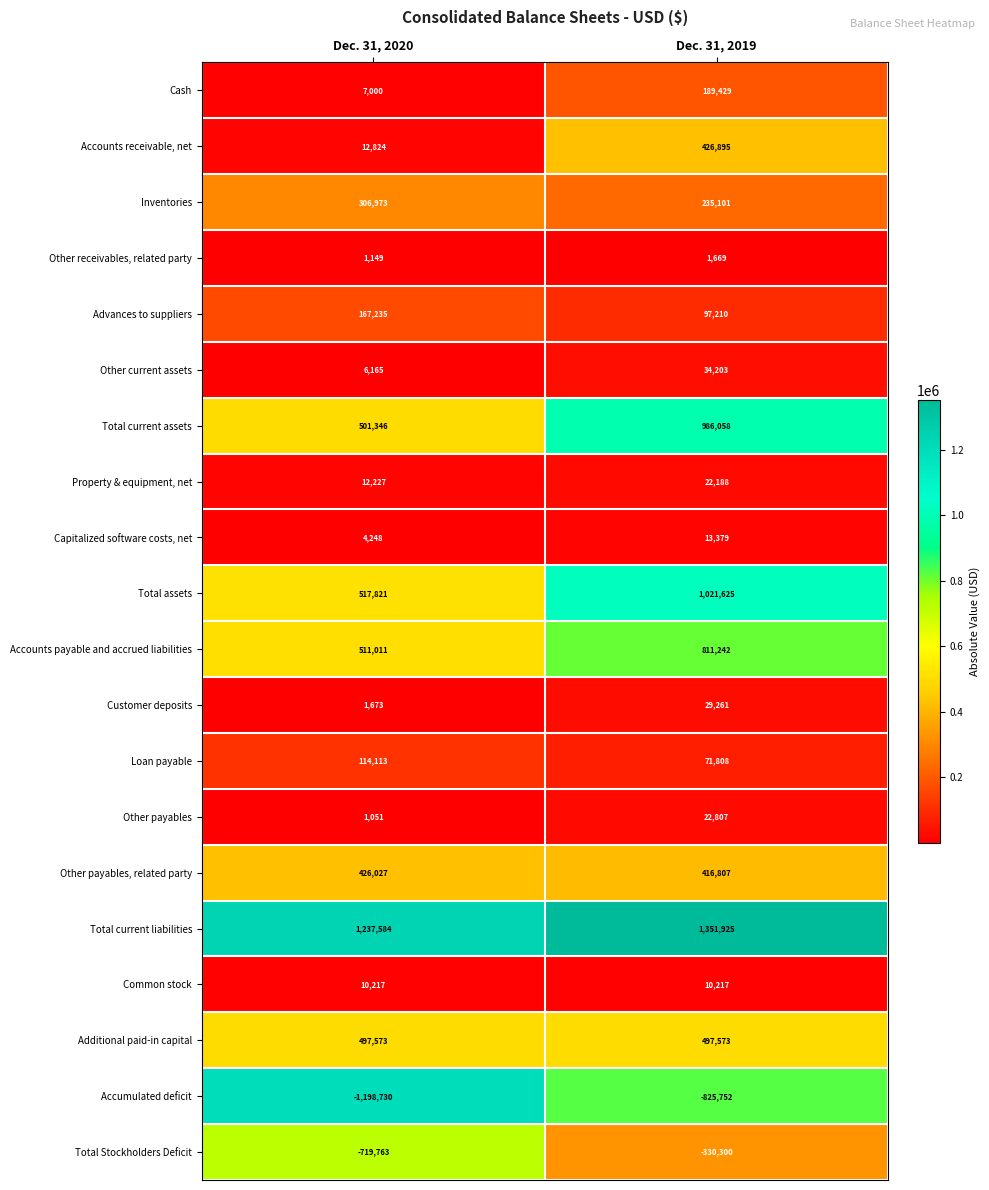

What is the spread (max minus min) of values at Dec. 31, 2020?

2436314